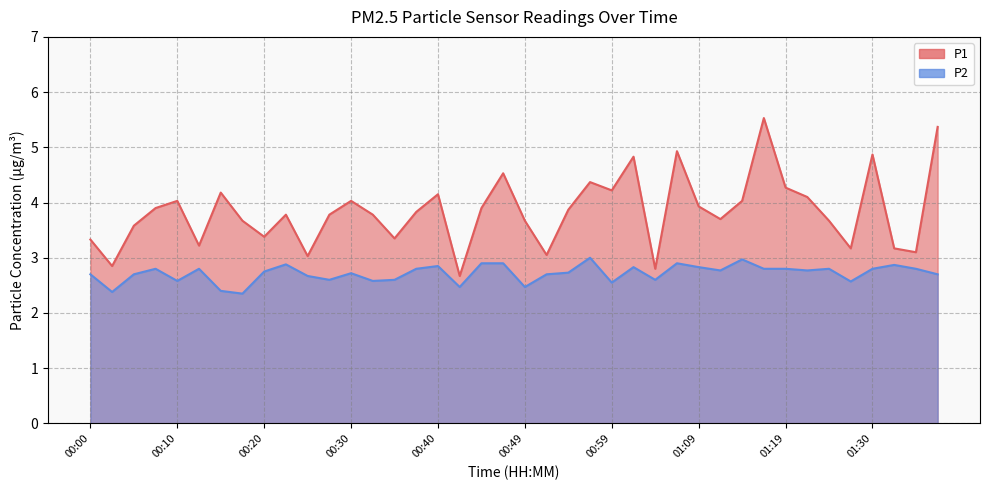

Is it true that P1 equals 3.0 at 00:25?

True